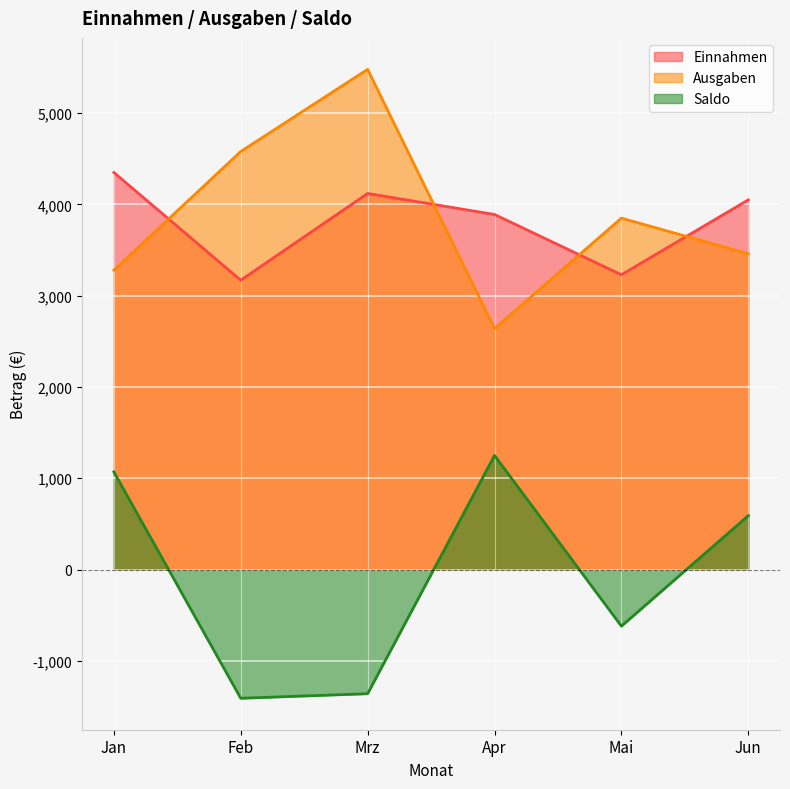

In Saldo, how many points are lower than both neighbors (excluding endpoints)?

2